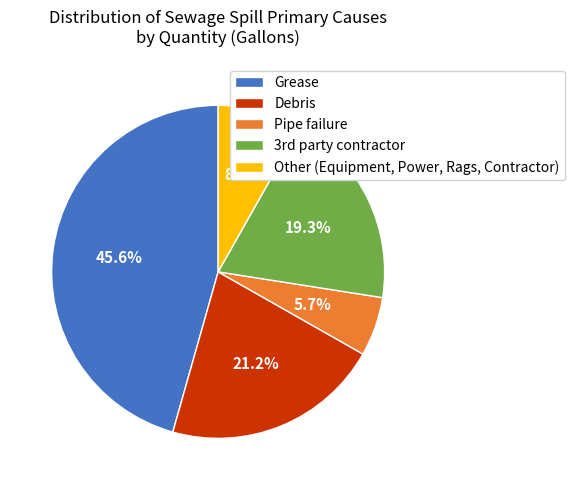

What percentage do Debris and Other (Equipment, Power, Rags, Contractor) together represent?

29.4%